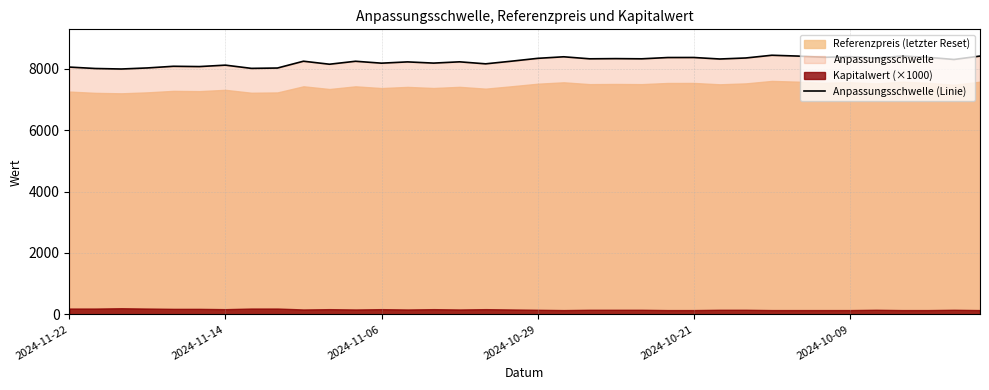

What is the highest value of the Anpassungsschwelle (Linie) series?

8438.3